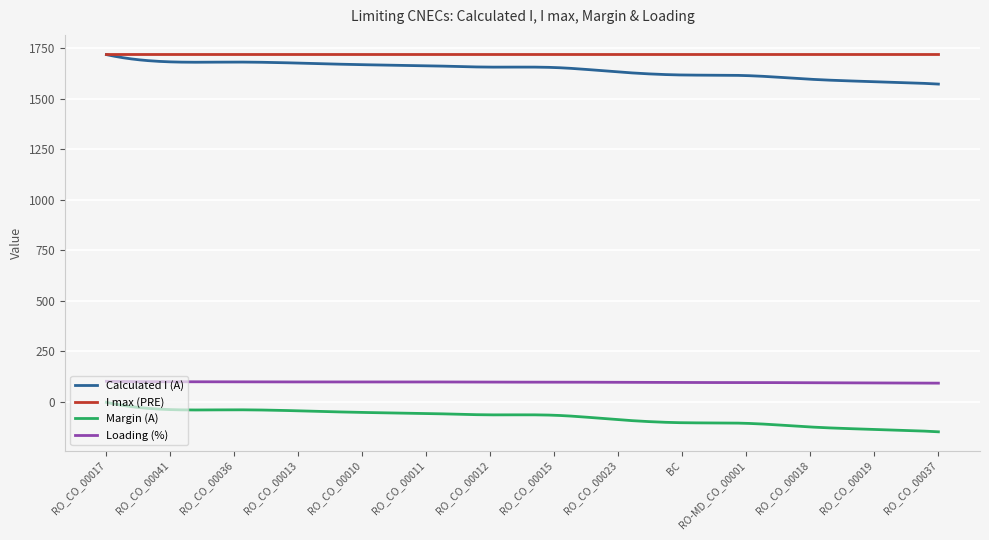

True or false: Loading (%) and Calculated I (A) cross at least once.

False